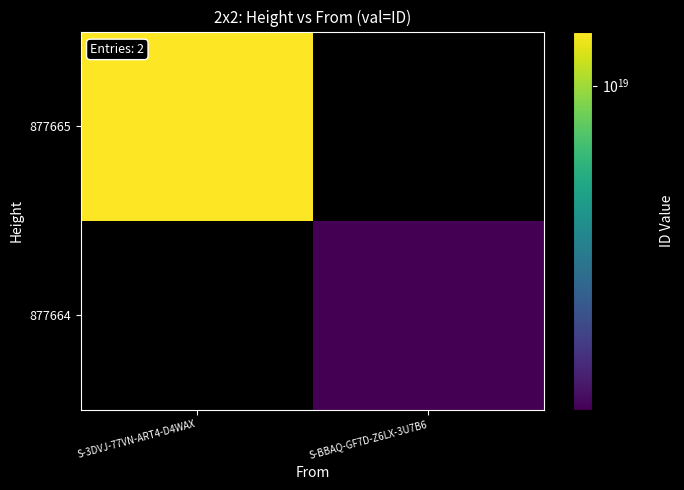

How many series are shown in this chart?

2